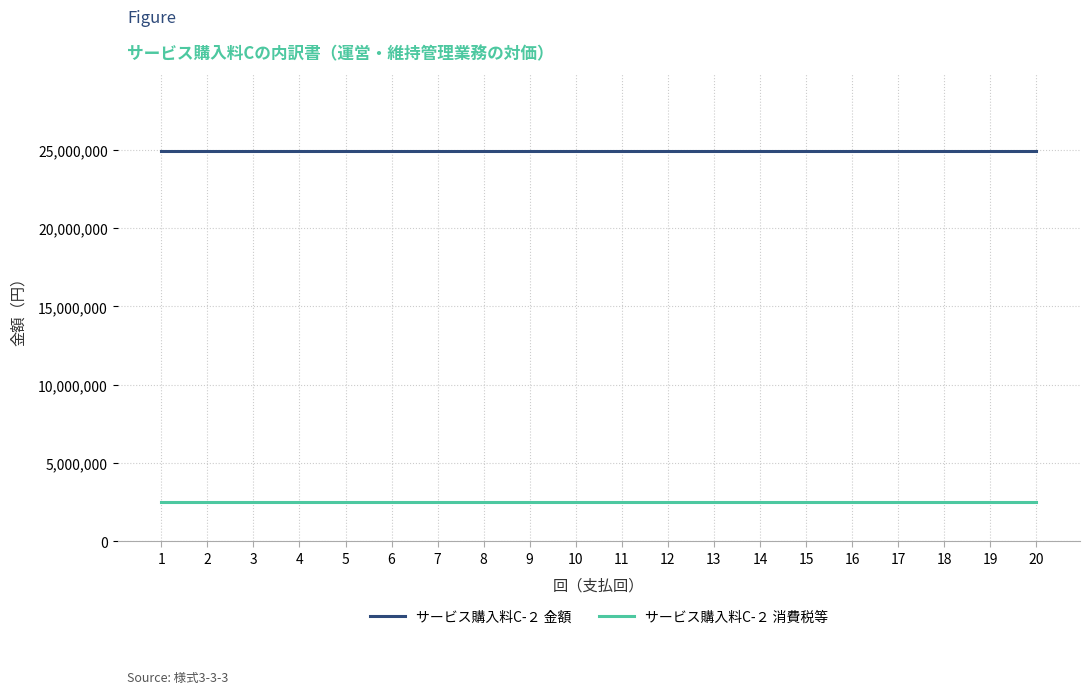

True or false: サービス購入料C-２ 消費税等 and サービス購入料C-２ 金額 cross at least once.

False